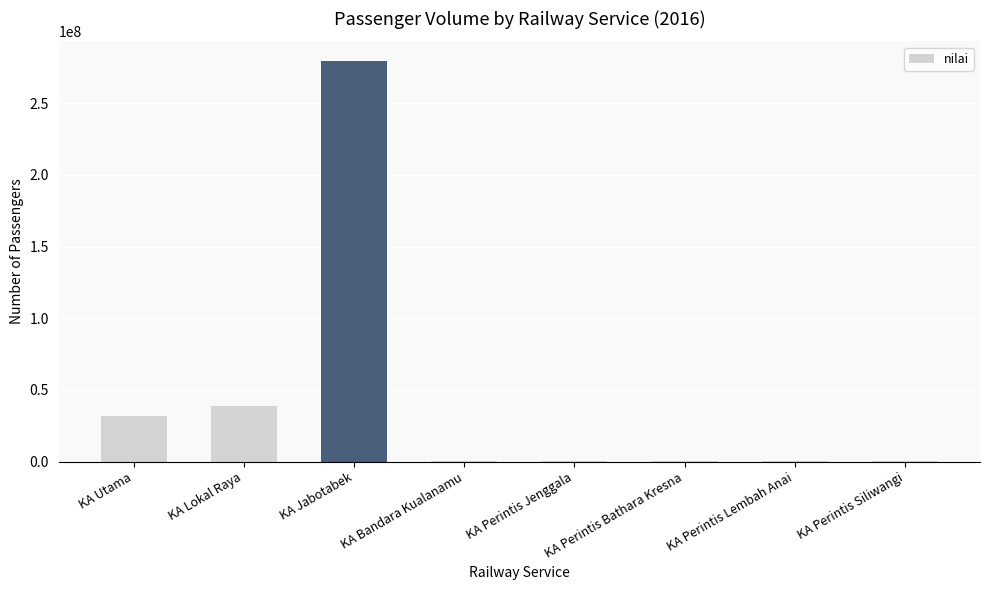

Where is the data nearest to the value 139603397?

KA Lokal Raya